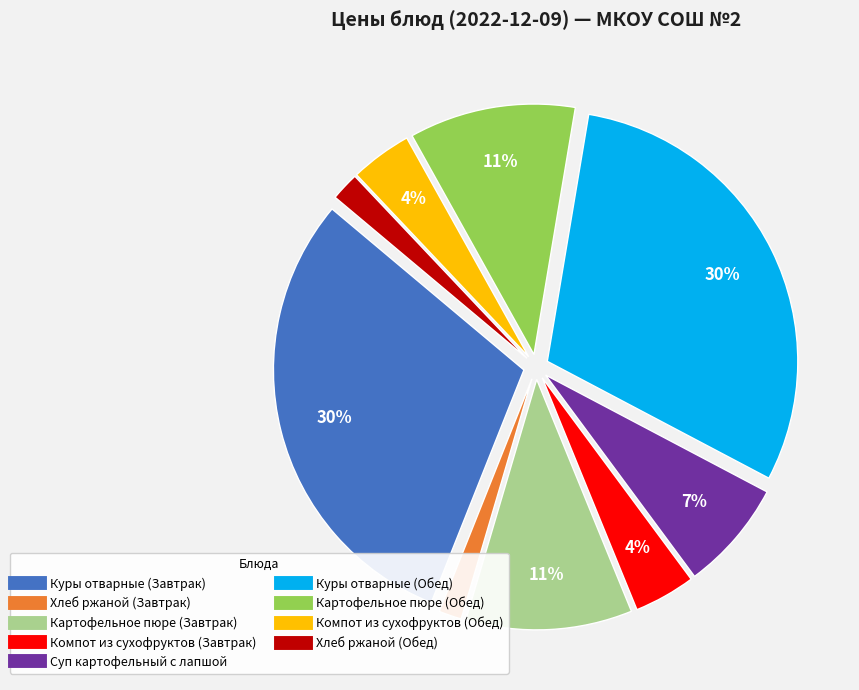

Which has a higher value, Хлеб ржаной (Обед) or Картофельное пюре (Обед)?

Картофельное пюре (Обед)